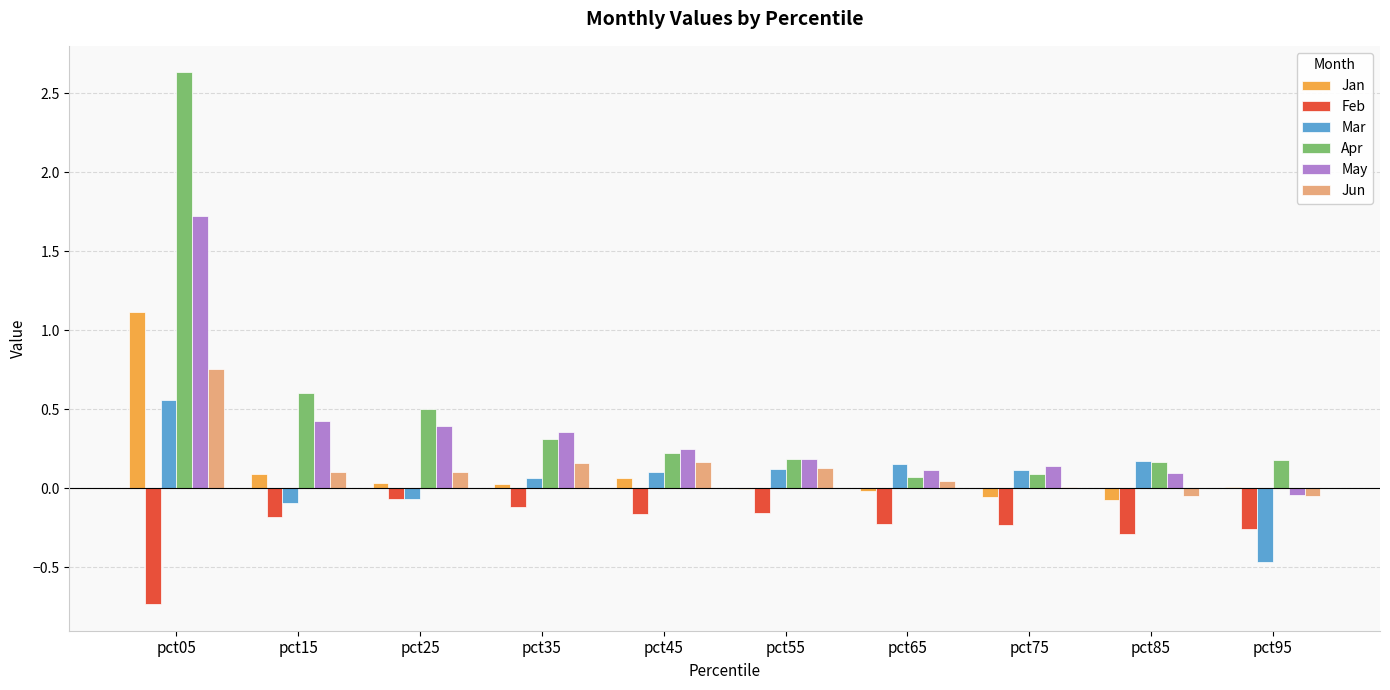

Does the chart contain stacked bars?

No